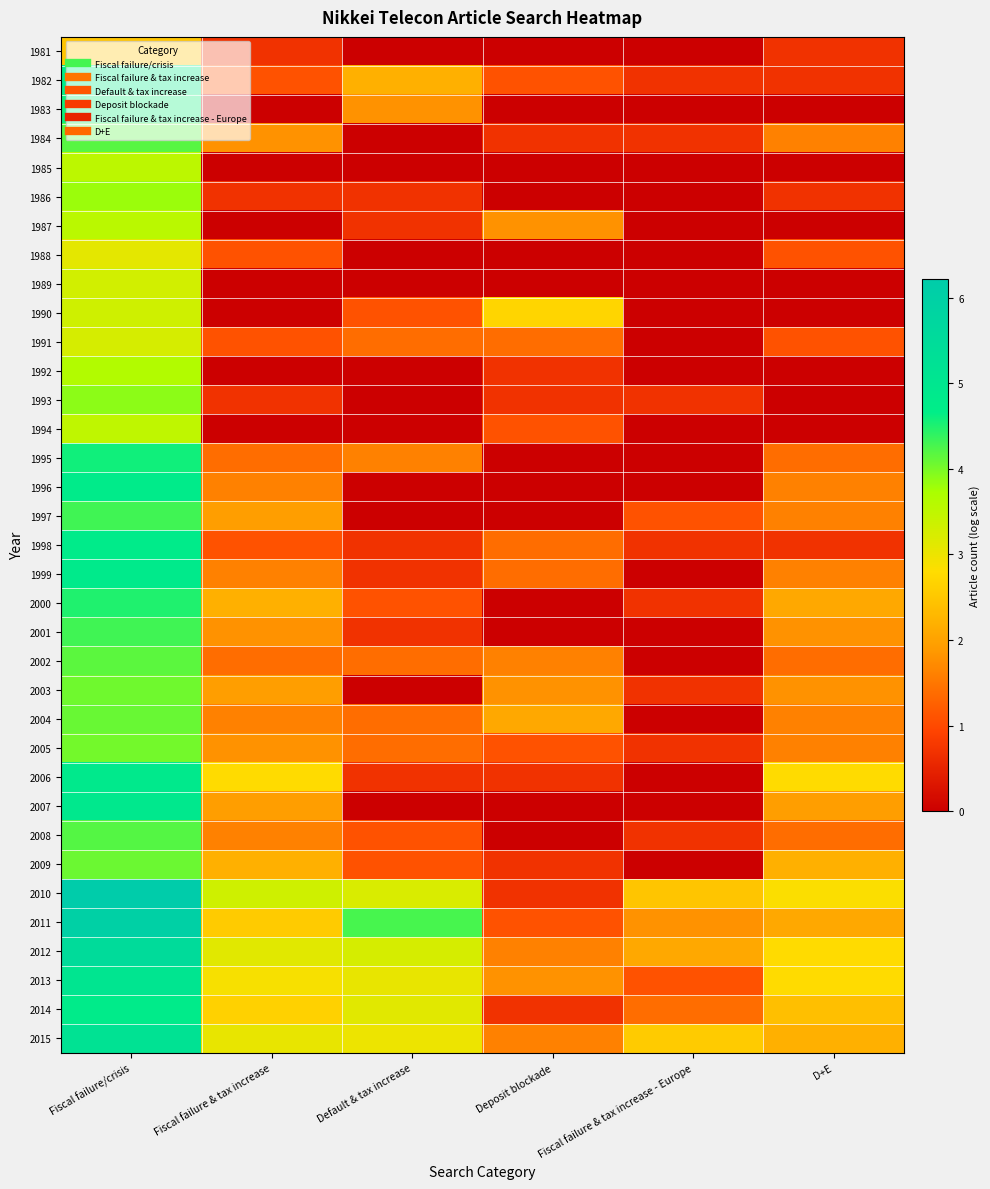

Reading left to right, list all the values displayed in this chart.

1981: Fiscal failure/crisis=2.5	Fiscal failure & tax increase=0.7	Default & tax increase=0.0	Deposit blockade=0.0	Fiscal failure & tax increase - Europe=0.0	D+E=0.7
1982: Fiscal failure/crisis=4.7	Fiscal failure & tax increase=1.1	Default & tax increase=2.2	Deposit blockade=1.1	Fiscal failure & tax increase - Europe=0.7	D+E=0.7
1983: Fiscal failure/crisis=4.6	Fiscal failure & tax increase=0.0	Default & tax increase=1.8	Deposit blockade=0.0	Fiscal failure & tax increase - Europe=0.0	D+E=0.0
1984: Fiscal failure/crisis=4.2	Fiscal failure & tax increase=1.8	Default & tax increase=0.0	Deposit blockade=0.7	Fiscal failure & tax increase - Europe=0.7	D+E=1.6
1985: Fiscal failure/crisis=3.5	Fiscal failure & tax increase=0.0	Default & tax increase=0.0	Deposit blockade=0.0	Fiscal failure & tax increase - Europe=0.0	D+E=0.0
1986: Fiscal failure/crisis=3.8	Fiscal failure & tax increase=0.7	Default & tax increase=0.7	Deposit blockade=0.0	Fiscal failure & tax increase - Europe=0.0	D+E=0.7
1987: Fiscal failure/crisis=3.6	Fiscal failure & tax increase=0.0	Default & tax increase=0.7	Deposit blockade=1.8	Fiscal failure & tax increase - Europe=0.0	D+E=0.0
1988: Fiscal failure/crisis=3.1	Fiscal failure & tax increase=1.1	Default & tax increase=0.0	Deposit blockade=0.0	Fiscal failure & tax increase - Europe=0.0	D+E=1.1
1989: Fiscal failure/crisis=3.3	Fiscal failure & tax increase=0.0	Default & tax increase=0.0	Deposit blockade=0.0	Fiscal failure & tax increase - Europe=0.0	D+E=0.0
1990: Fiscal failure/crisis=3.3	Fiscal failure & tax increase=0.0	Default & tax increase=1.1	Deposit blockade=2.7	Fiscal failure & tax increase - Europe=0.0	D+E=0.0
1991: Fiscal failure/crisis=3.3	Fiscal failure & tax increase=1.1	Default & tax increase=1.4	Deposit blockade=1.4	Fiscal failure & tax increase - Europe=0.0	D+E=1.1
1992: Fiscal failure/crisis=3.6	Fiscal failure & tax increase=0.0	Default & tax increase=0.0	Deposit blockade=0.7	Fiscal failure & tax increase - Europe=0.0	D+E=0.0
1993: Fiscal failure/crisis=3.9	Fiscal failure & tax increase=0.7	Default & tax increase=0.0	Deposit blockade=0.7	Fiscal failure & tax increase - Europe=0.7	D+E=0.0
1994: Fiscal failure/crisis=3.5	Fiscal failure & tax increase=0.0	Default & tax increase=0.0	Deposit blockade=1.1	Fiscal failure & tax increase - Europe=0.0	D+E=0.0
1995: Fiscal failure/crisis=4.6	Fiscal failure & tax increase=1.4	Default & tax increase=1.6	Deposit blockade=0.0	Fiscal failure & tax increase - Europe=0.0	D+E=1.4
1996: Fiscal failure/crisis=4.8	Fiscal failure & tax increase=1.6	Default & tax increase=0.0	Deposit blockade=0.0	Fiscal failure & tax increase - Europe=0.0	D+E=1.6
1997: Fiscal failure/crisis=4.3	Fiscal failure & tax increase=1.9	Default & tax increase=0.0	Deposit blockade=0.0	Fiscal failure & tax increase - Europe=1.1	D+E=1.6
1998: Fiscal failure/crisis=4.8	Fiscal failure & tax increase=1.1	Default & tax increase=0.7	Deposit blockade=1.4	Fiscal failure & tax increase - Europe=0.7	D+E=0.7
1999: Fiscal failure/crisis=4.8	Fiscal failure & tax increase=1.6	Default & tax increase=0.7	Deposit blockade=1.4	Fiscal failure & tax increase - Europe=0.0	D+E=1.6
2000: Fiscal failure/crisis=4.5	Fiscal failure & tax increase=2.2	Default & tax increase=1.1	Deposit blockade=0.0	Fiscal failure & tax increase - Europe=0.7	D+E=2.1
2001: Fiscal failure/crisis=4.3	Fiscal failure & tax increase=1.8	Default & tax increase=0.7	Deposit blockade=0.0	Fiscal failure & tax increase - Europe=0.0	D+E=1.8
2002: Fiscal failure/crisis=4.2	Fiscal failure & tax increase=1.4	Default & tax increase=1.4	Deposit blockade=1.6	Fiscal failure & tax increase - Europe=0.0	D+E=1.4
2003: Fiscal failure/crisis=4.1	Fiscal failure & tax increase=1.9	Default & tax increase=0.0	Deposit blockade=1.8	Fiscal failure & tax increase - Europe=0.7	D+E=1.8
2004: Fiscal failure/crisis=4.1	Fiscal failure & tax increase=1.6	Default & tax increase=1.4	Deposit blockade=2.1	Fiscal failure & tax increase - Europe=0.0	D+E=1.6
2005: Fiscal failure/crisis=4.0	Fiscal failure & tax increase=1.8	Default & tax increase=1.4	Deposit blockade=1.1	Fiscal failure & tax increase - Europe=0.7	D+E=1.6
2006: Fiscal failure/crisis=4.9	Fiscal failure & tax increase=2.8	Default & tax increase=0.7	Deposit blockade=0.7	Fiscal failure & tax increase - Europe=0.0	D+E=2.8
2007: Fiscal failure/crisis=4.9	Fiscal failure & tax increase=1.9	Default & tax increase=0.0	Deposit blockade=0.0	Fiscal failure & tax increase - Europe=0.0	D+E=1.9
2008: Fiscal failure/crisis=4.2	Fiscal failure & tax increase=1.6	Default & tax increase=1.1	Deposit blockade=0.0	Fiscal failure & tax increase - Europe=0.7	D+E=1.4
2009: Fiscal failure/crisis=4.1	Fiscal failure & tax increase=2.2	Default & tax increase=1.1	Deposit blockade=0.7	Fiscal failure & tax increase - Europe=0.0	D+E=2.2
2010: Fiscal failure/crisis=6.2	Fiscal failure & tax increase=3.3	Default & tax increase=3.2	Deposit blockade=0.7	Fiscal failure & tax increase - Europe=2.5	D+E=2.8
2011: Fiscal failure/crisis=6.0	Fiscal failure & tax increase=2.6	Default & tax increase=4.3	Deposit blockade=1.1	Fiscal failure & tax increase - Europe=1.8	D+E=2.1
2012: Fiscal failure/crisis=5.5	Fiscal failure & tax increase=3.1	Default & tax increase=3.3	Deposit blockade=1.6	Fiscal failure & tax increase - Europe=2.1	D+E=2.8
2013: Fiscal failure/crisis=5.1	Fiscal failure & tax increase=2.9	Default & tax increase=3.0	Deposit blockade=1.8	Fiscal failure & tax increase - Europe=1.1	D+E=2.8
2014: Fiscal failure/crisis=4.8	Fiscal failure & tax increase=2.6	Default & tax increase=3.1	Deposit blockade=0.7	Fiscal failure & tax increase - Europe=1.4	D+E=2.4
2015: Fiscal failure/crisis=5.2	Fiscal failure & tax increase=3.0	Default & tax increase=3.0	Deposit blockade=1.6	Fiscal failure & tax increase - Europe=2.6	D+E=2.2